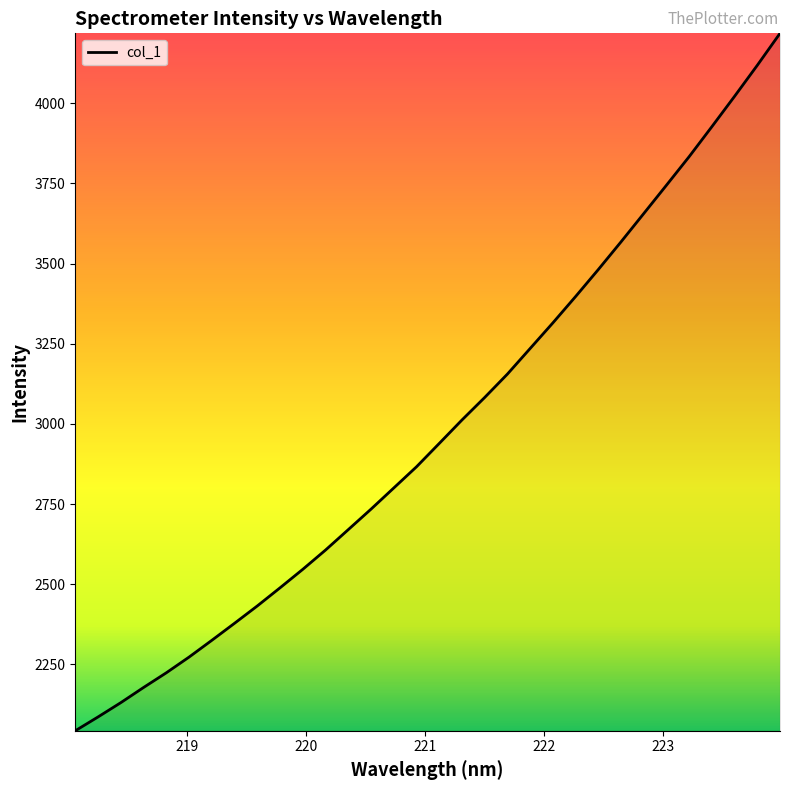

What is the greatest value displayed?

4217.9